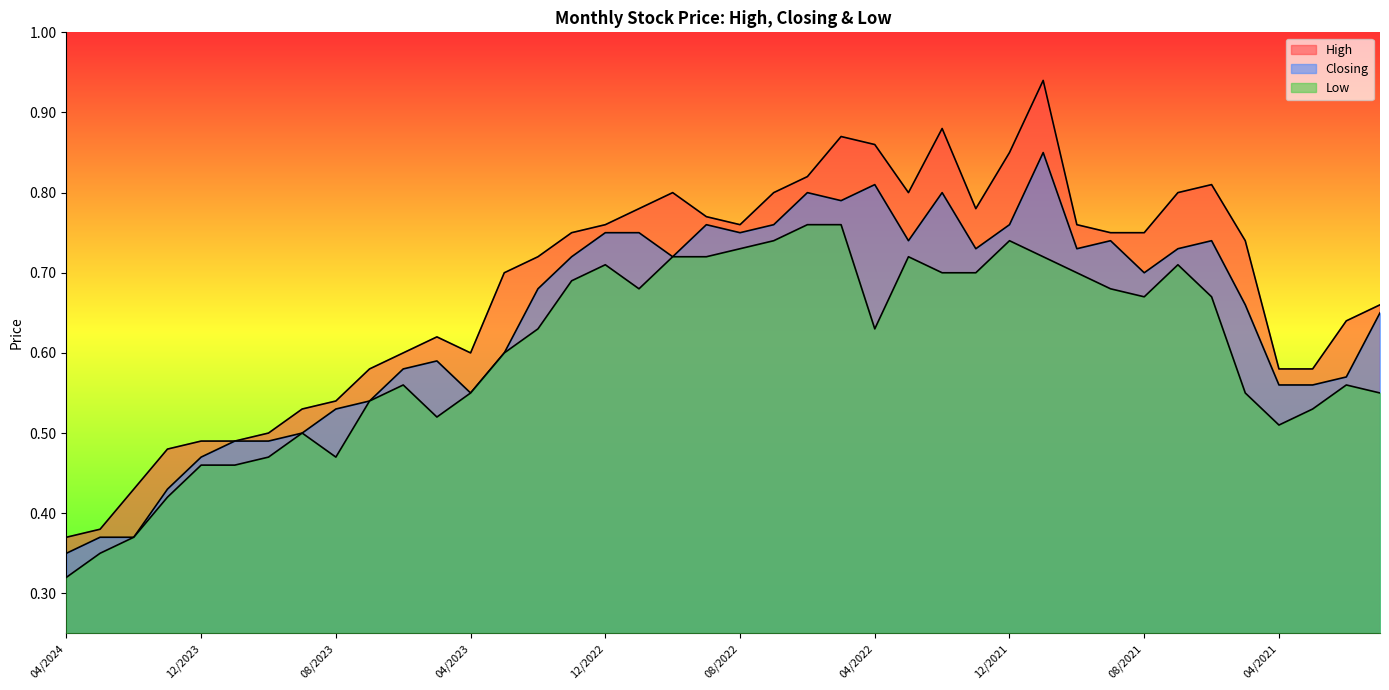

What is the maximum value shown in the chart?

0.9